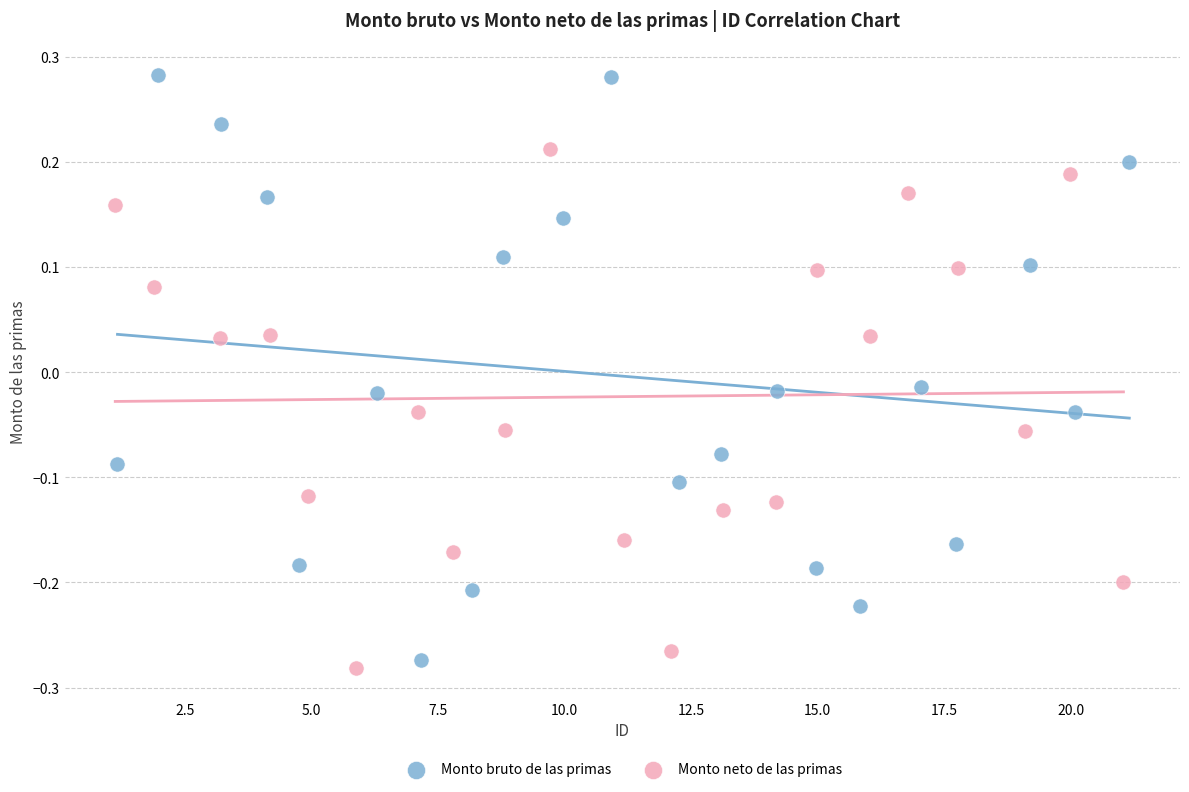

Which series contains the highest Y value?

Monto bruto de las primas